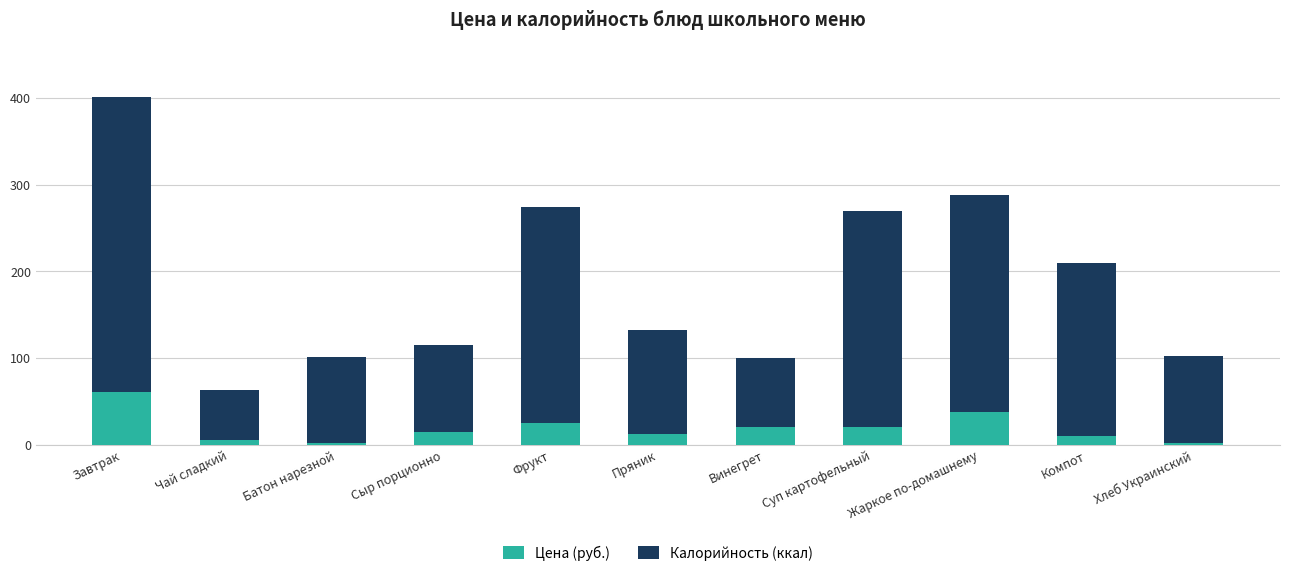

What is the total value across all series at Фрукт?

274.6